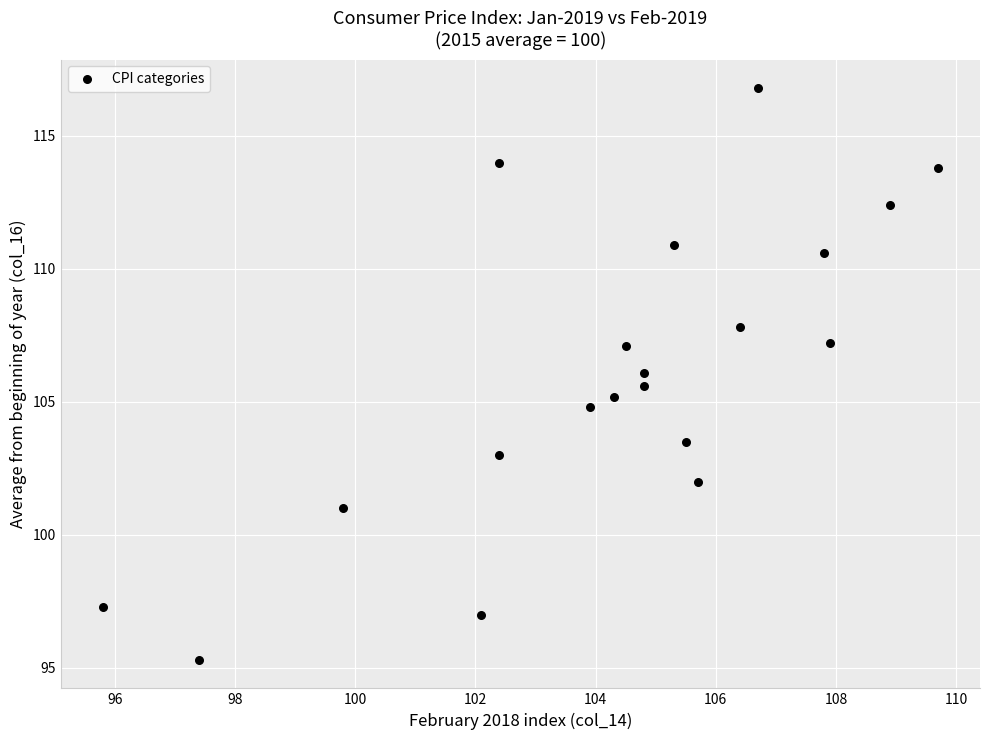

What is the range of Y values (max minus min)?

21.5